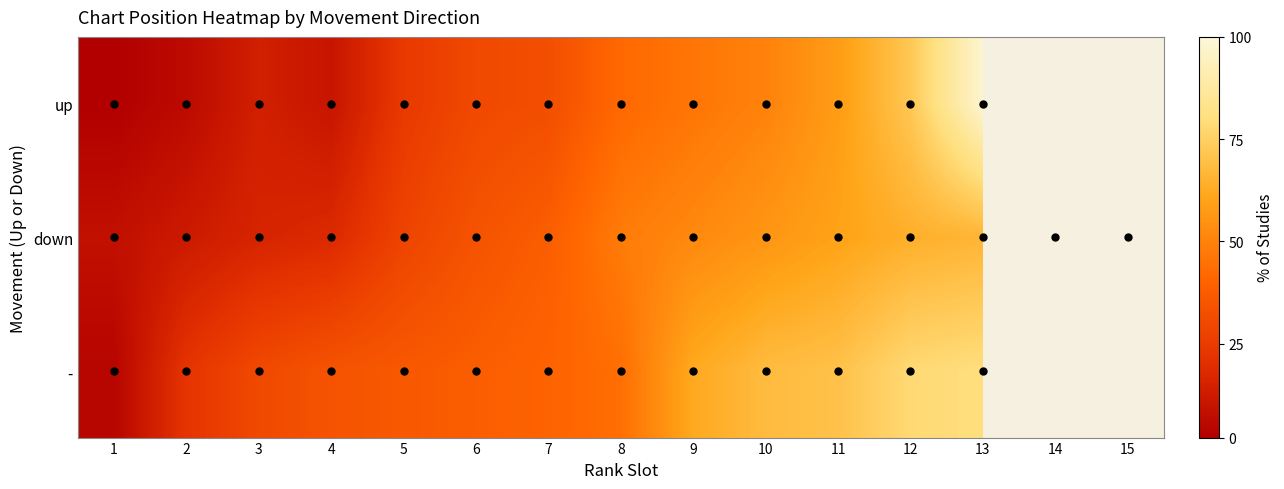

Rank the series by their maximum value, from lowest to highest.

down, -, up